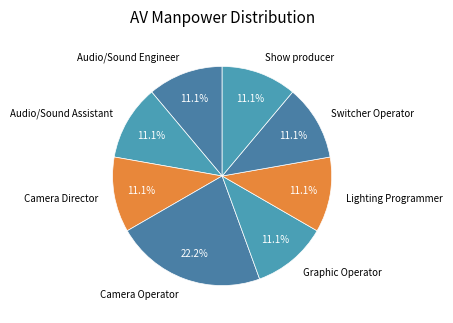

What percentage is NOT represented by Switcher Operator?

88.9%